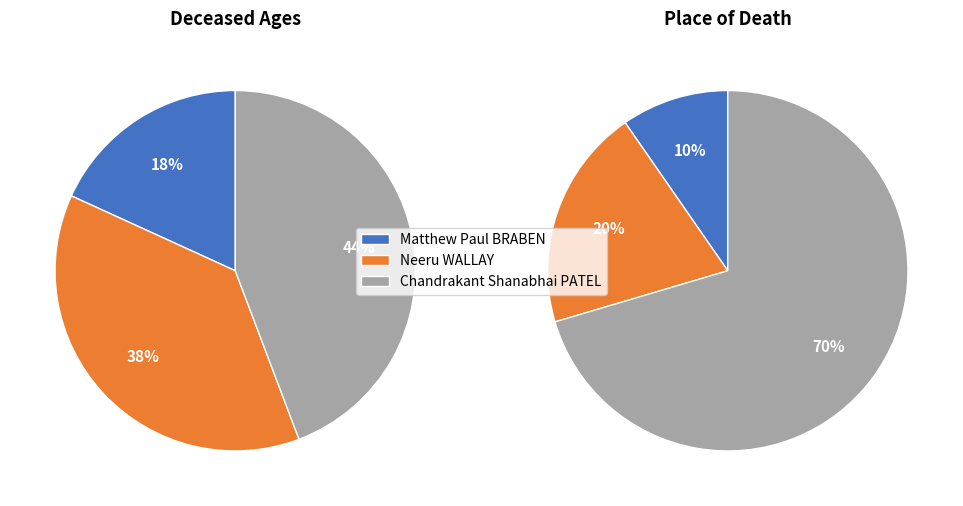

Combined, what portion of the pie is Chandrakant Shanabhai PATEL and Matthew Paul BRABEN?

62.4%